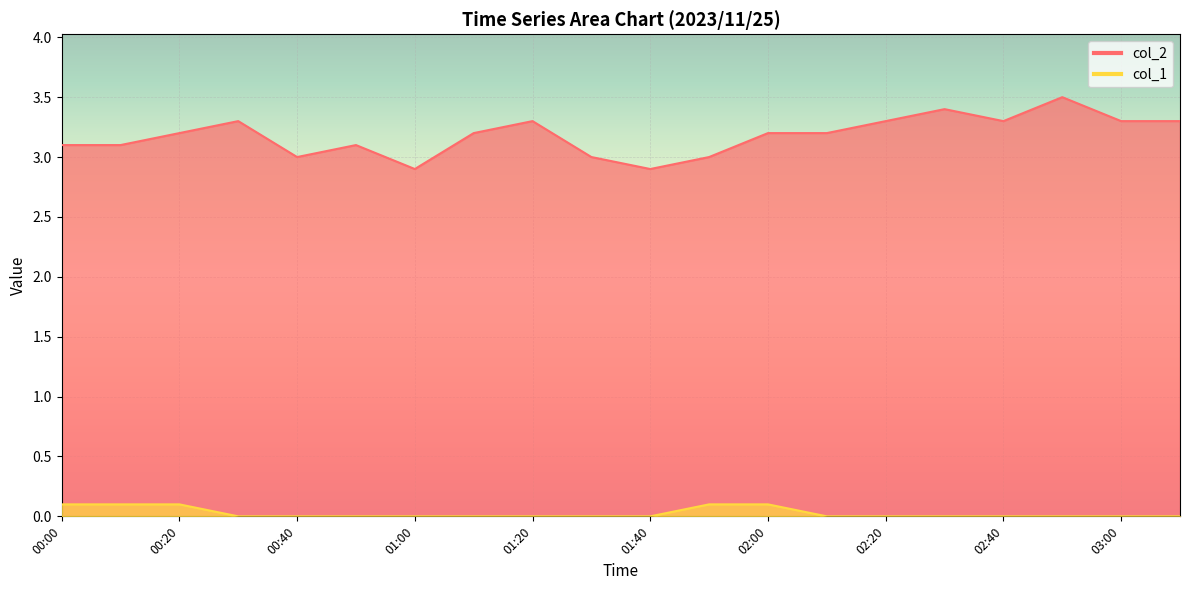

What is the sum of the col_2 values at 02:40 and 00:30?

6.6